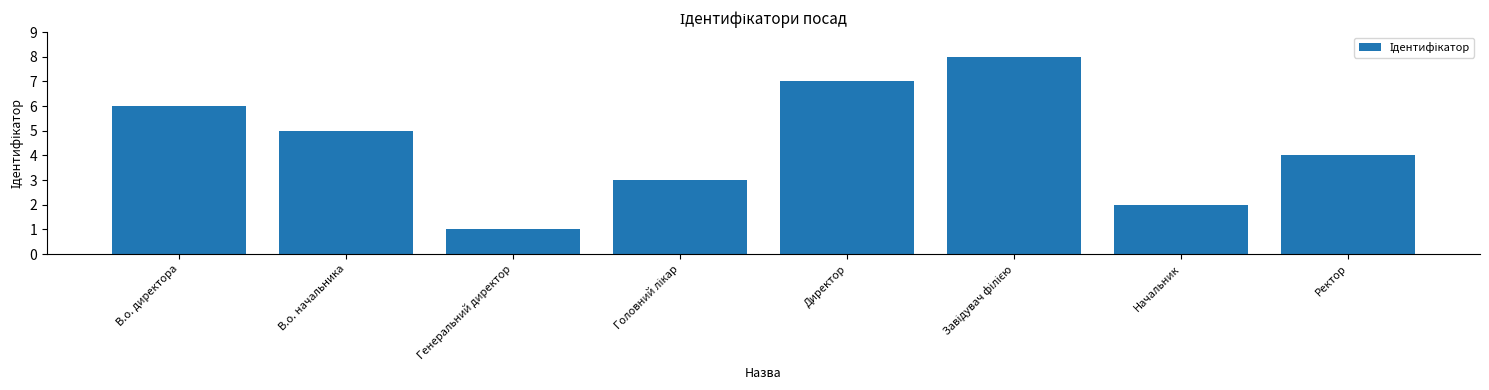

What is the sum of all values?

36